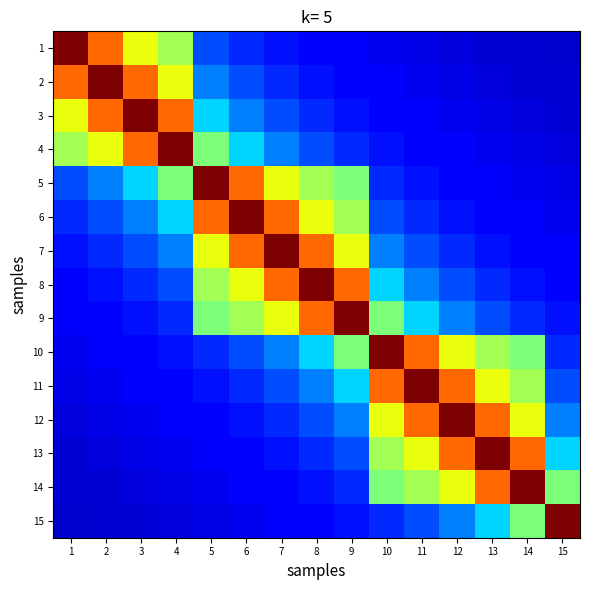

What is the difference between the highest and lowest values at 1?

0.9